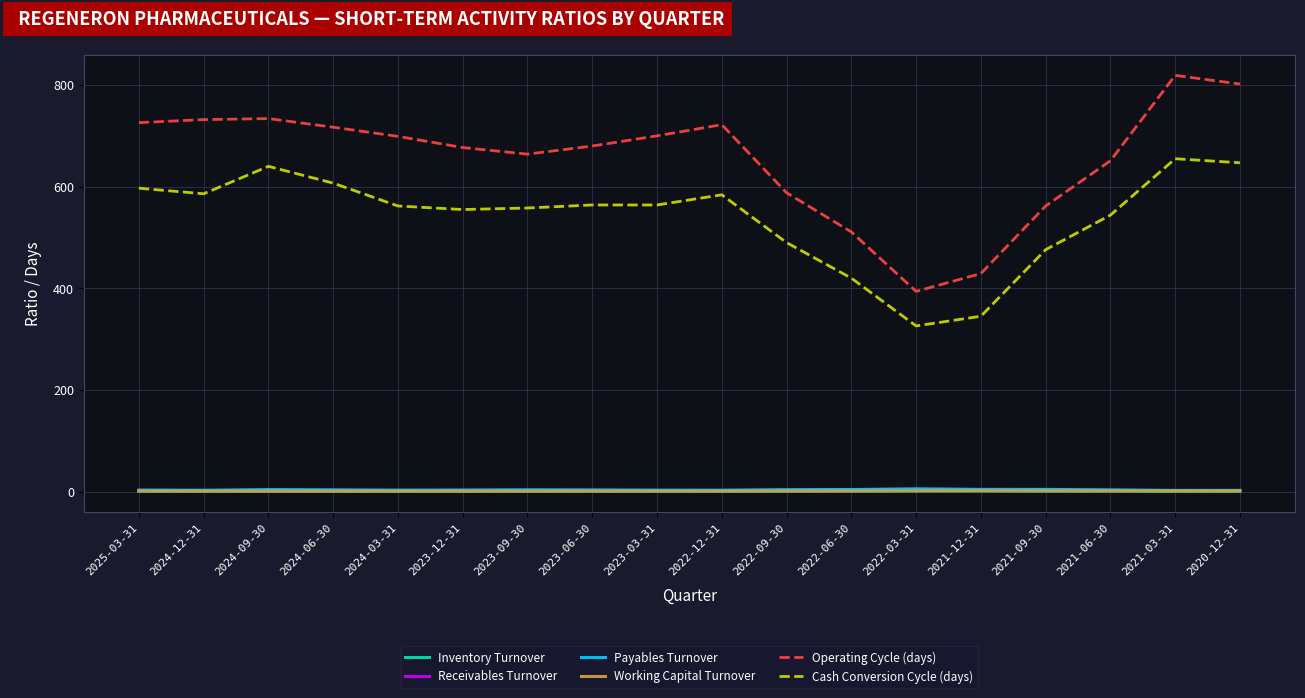

Where is the first local maximum for Cash Conversion Cycle (days)?

2024-09-30